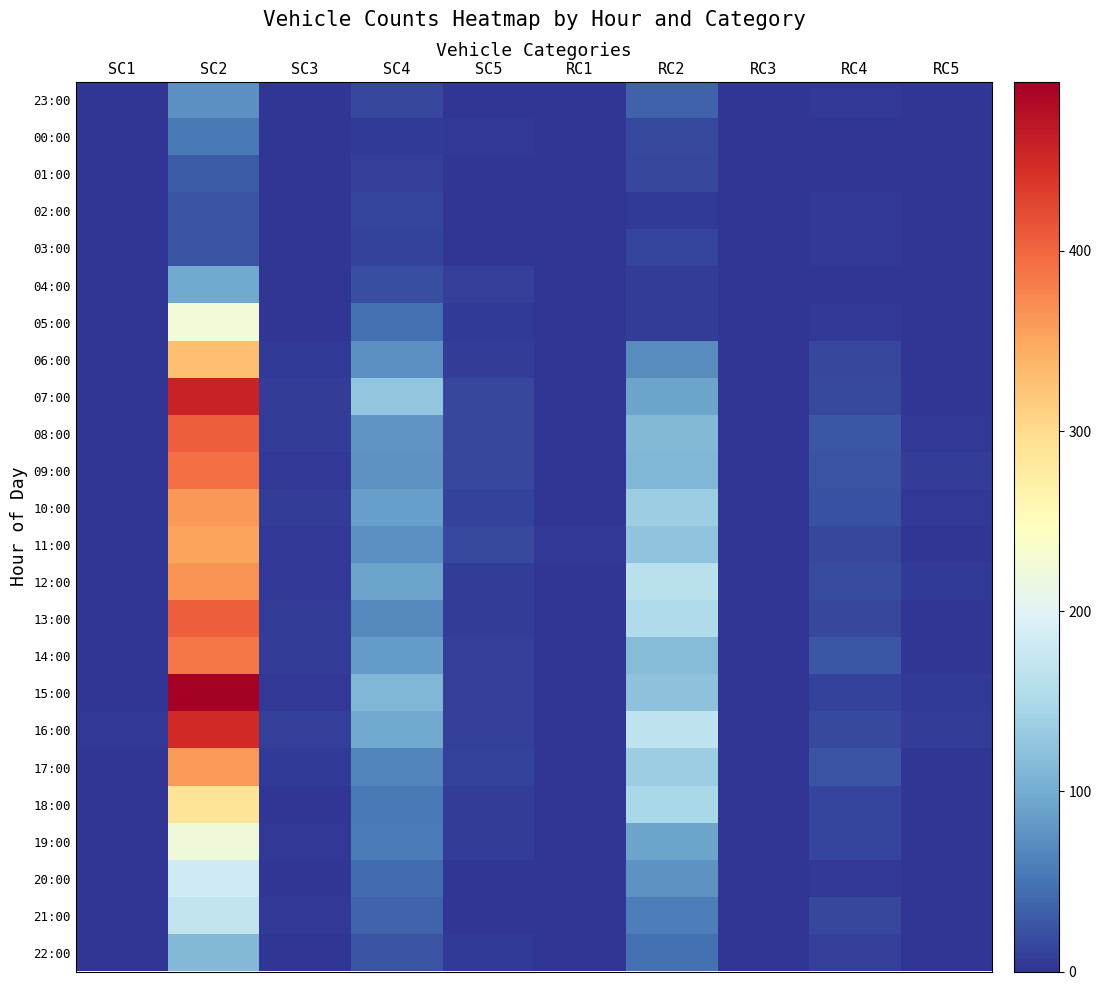

Reading left to right, list all the values displayed in this chart.

23:00: SC1=0	SC2=74	SC3=0	SC4=14	SC5=0	RC1=0	RC2=35	RC3=0	RC4=3	RC5=0
00:00: SC1=0	SC2=55	SC3=0	SC4=5	SC5=2	RC1=0	RC2=16	RC3=0	RC4=1	RC5=0
01:00: SC1=0	SC2=29	SC3=0	SC4=8	SC5=0	RC1=0	RC2=14	RC3=0	RC4=1	RC5=0
02:00: SC1=0	SC2=25	SC3=1	SC4=13	SC5=1	RC1=0	RC2=5	RC3=0	RC4=2	RC5=0
03:00: SC1=0	SC2=24	SC3=0	SC4=10	SC5=0	RC1=0	RC2=12	RC3=0	RC4=2	RC5=0
04:00: SC1=0	SC2=97	SC3=0	SC4=20	SC5=8	RC1=0	RC2=7	RC3=0	RC4=1	RC5=0
05:00: SC1=0	SC2=227	SC3=1	SC4=48	SC5=5	RC1=0	RC2=7	RC3=0	RC4=2	RC5=0
06:00: SC1=1	SC2=329	SC3=5	SC4=74	SC5=7	RC1=0	RC2=70	RC3=0	RC4=15	RC5=1
07:00: SC1=1	SC2=458	SC3=7	SC4=127	SC5=14	RC1=0	RC2=92	RC3=0	RC4=16	RC5=1
08:00: SC1=0	SC2=407	SC3=6	SC4=79	SC5=14	RC1=0	RC2=113	RC3=0	RC4=26	RC5=2
09:00: SC1=0	SC2=392	SC3=3	SC4=76	SC5=14	RC1=0	RC2=111	RC3=0	RC4=24	RC5=7
10:00: SC1=1	SC2=361	SC3=6	SC4=88	SC5=11	RC1=0	RC2=136	RC3=0	RC4=23	RC5=2
11:00: SC1=0	SC2=352	SC3=3	SC4=75	SC5=16	RC1=2	RC2=125	RC3=0	RC4=14	RC5=0
12:00: SC1=0	SC2=366	SC3=3	SC4=91	SC5=7	RC1=0	RC2=164	RC3=0	RC4=19	RC5=4
13:00: SC1=1	SC2=406	SC3=6	SC4=69	SC5=6	RC1=0	RC2=154	RC3=0	RC4=14	RC5=1
14:00: SC1=1	SC2=387	SC3=6	SC4=84	SC5=8	RC1=0	RC2=116	RC3=0	RC4=26	RC5=0
15:00: SC1=1	SC2=494	SC3=3	SC4=110	SC5=9	RC1=0	RC2=122	RC3=0	RC4=11	RC5=5
16:00: SC1=2	SC2=450	SC3=8	SC4=98	SC5=9	RC1=0	RC2=167	RC3=0	RC4=17	RC5=7
17:00: SC1=0	SC2=360	SC3=5	SC4=65	SC5=10	RC1=0	RC2=137	RC3=0	RC4=24	RC5=1
18:00: SC1=0	SC2=288	SC3=1	SC4=55	SC5=7	RC1=1	RC2=147	RC3=0	RC4=12	RC5=1
19:00: SC1=0	SC2=223	SC3=3	SC4=56	SC5=7	RC1=0	RC2=92	RC3=1	RC4=13	RC5=0
20:00: SC1=0	SC2=183	SC3=1	SC4=43	SC5=1	RC1=0	RC2=77	RC3=0	RC4=3	RC5=0
21:00: SC1=0	SC2=171	SC3=2	SC4=37	SC5=1	RC1=0	RC2=59	RC3=0	RC4=14	RC5=1
22:00: SC1=0	SC2=112	SC3=0	SC4=24	SC5=4	RC1=0	RC2=47	RC3=0	RC4=8	RC5=0